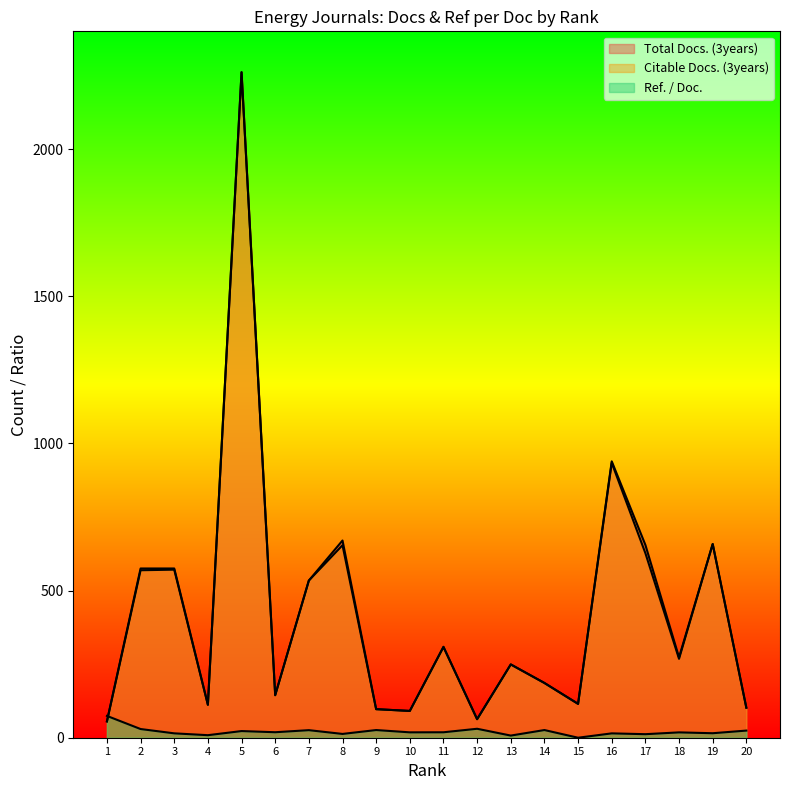

Reading left to right, extract all data points from this chart.

Total Docs. (3years): 1=56.0	2=575.0	3=575.0	4=112.0	5=2261.0	6=145.0	7=534.0	8=670.0	9=97.0	10=91.0	11=309.0	12=63.0	13=249.0	14=186.0	15=115.0	16=939.0	17=655.0	18=273.0	19=658.0	20=102.0
Citable Docs. (3years): 1=55.0	2=569.0	3=571.0	4=112.0	5=2261.0	6=144.0	7=534.0	8=654.0	9=97.0	10=91.0	11=308.0	12=63.0	13=249.0	14=186.0	15=115.0	16=934.0	17=627.0	18=268.0	19=658.0	20=102.0
Ref. / Doc.: 1=74.1	2=29.5	3=14.9	4=8.6	5=22.6	6=18.7	7=25.7	8=12.9	9=26.1	10=18.3	11=18.5	12=30.4	13=7.3	14=26.1	15=0.0	16=14.8	17=12.0	18=18.1	19=15.3	20=24.2